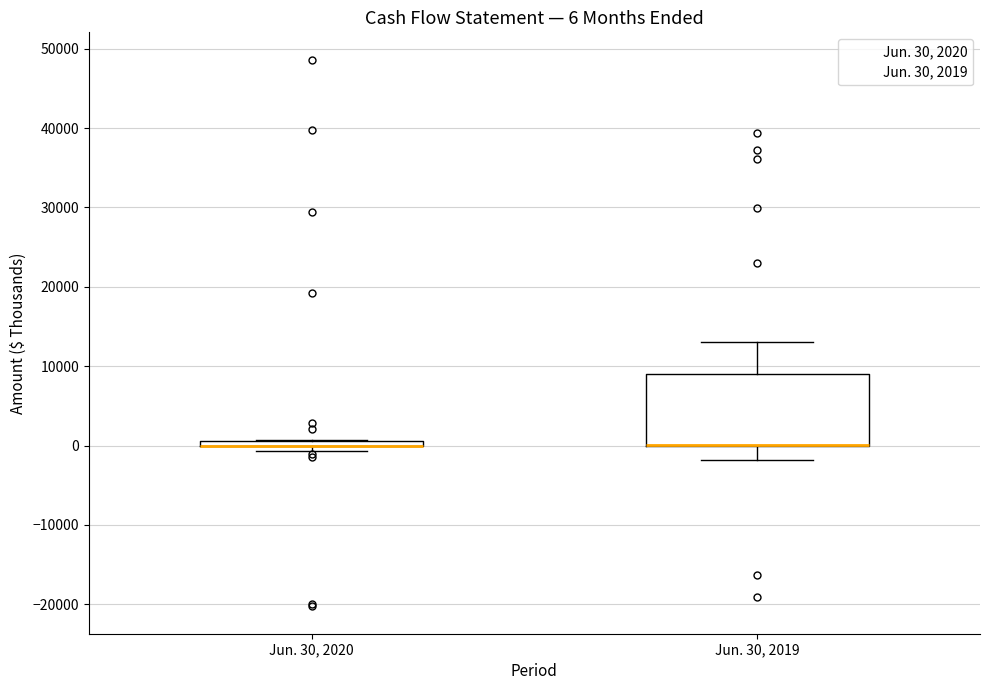

Comparing the boxes themselves (not the whiskers), which one is the tallest?

Jun. 30, 2019